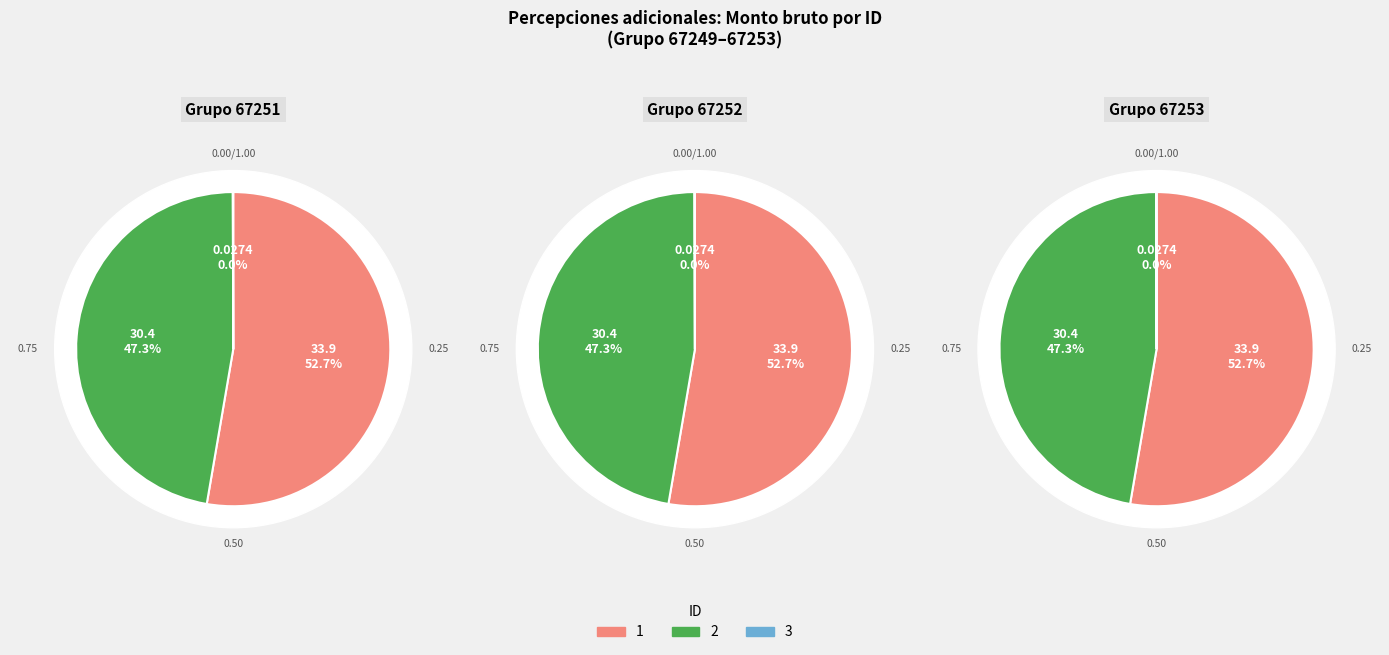

Which series changed the most between ID-1 and ID-2?

1